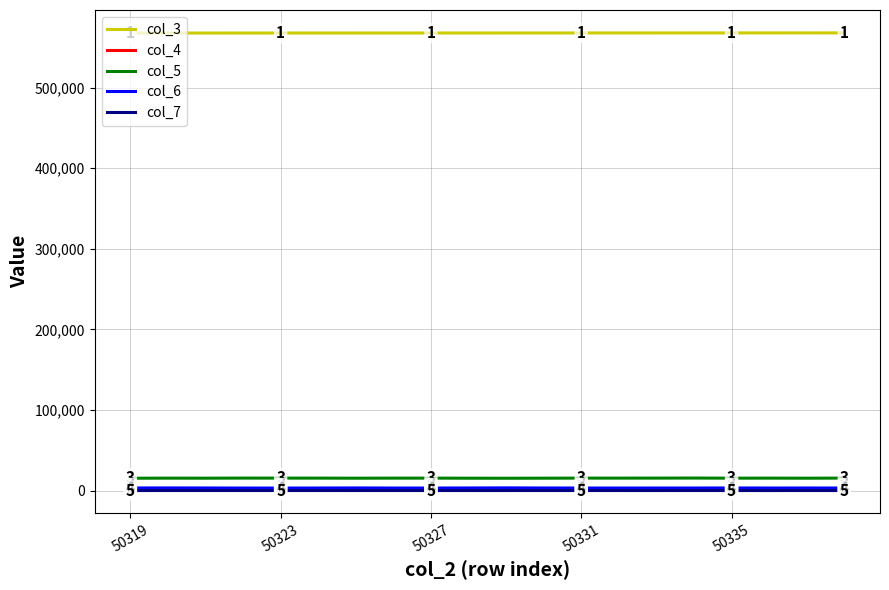

Which series has the largest total across all categories?

col_3